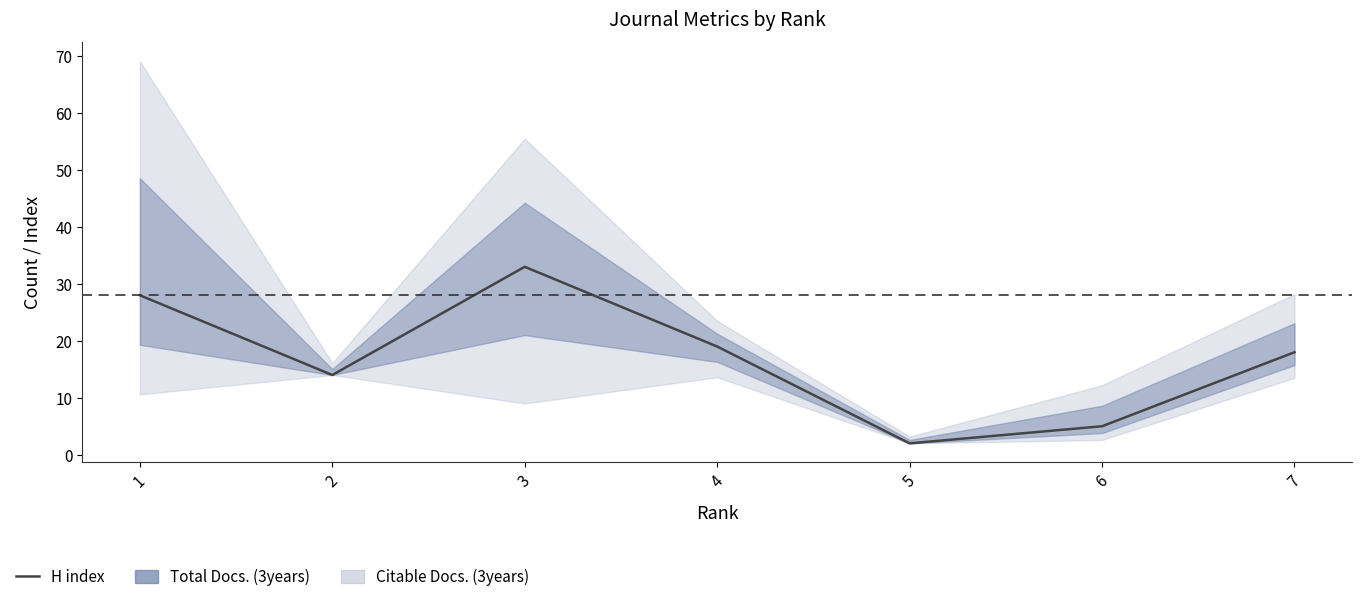

The value at 3 is 59. True or false?

False